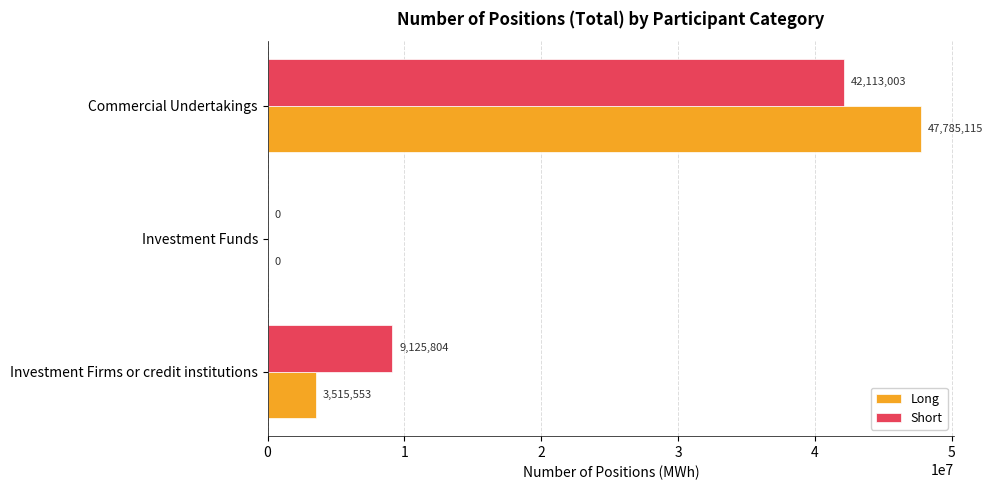

The Short series shows 25916395 at Investment Funds. True or false?

False